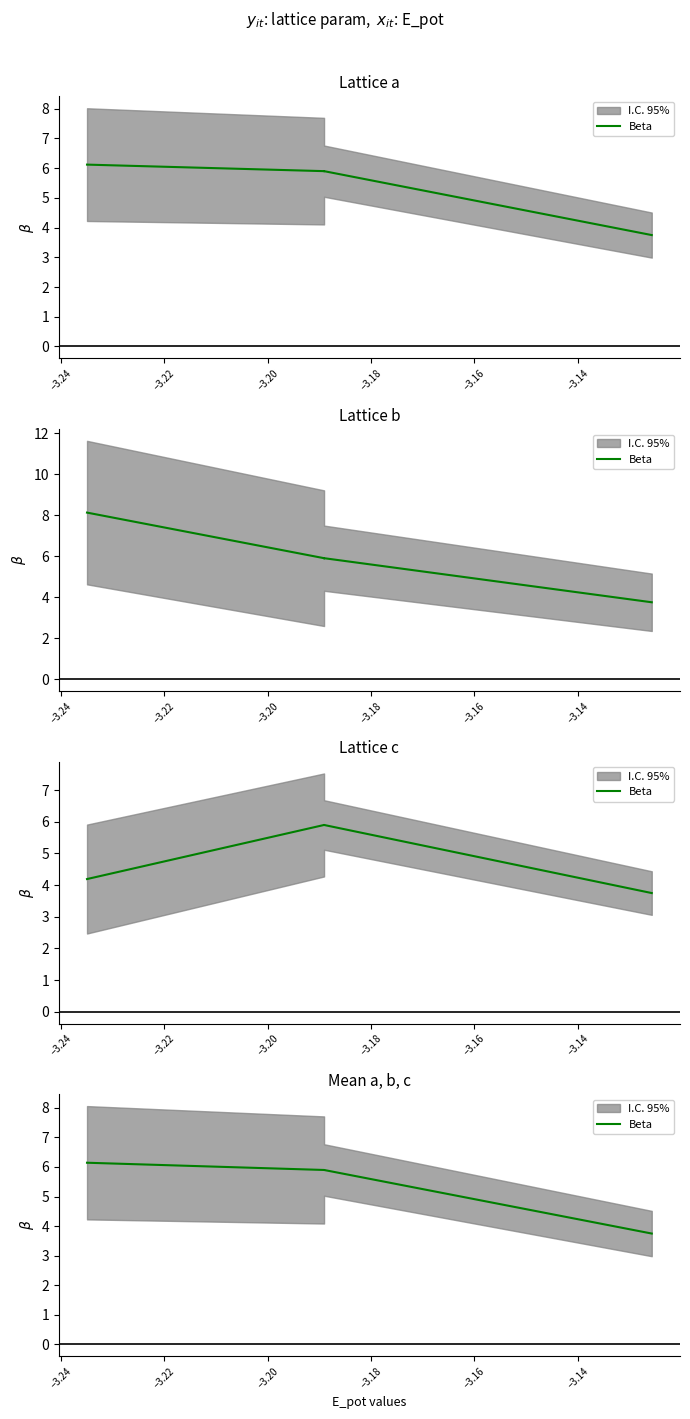

How many lines are shown in the chart?

1